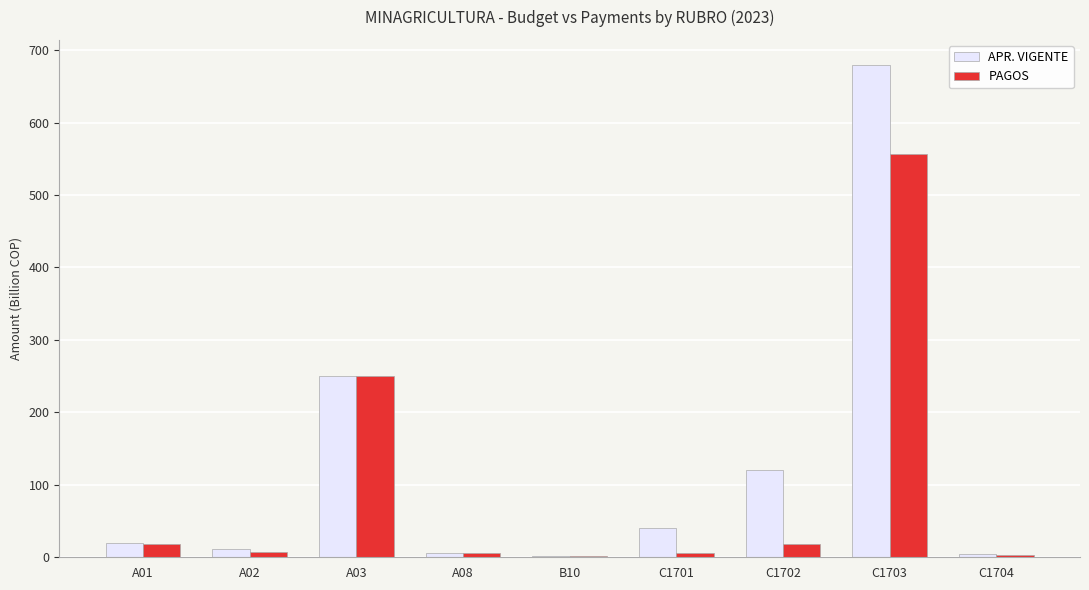

Is the value of APR. VIGENTE at C1704 greater than the value of PAGOS at A03?

No